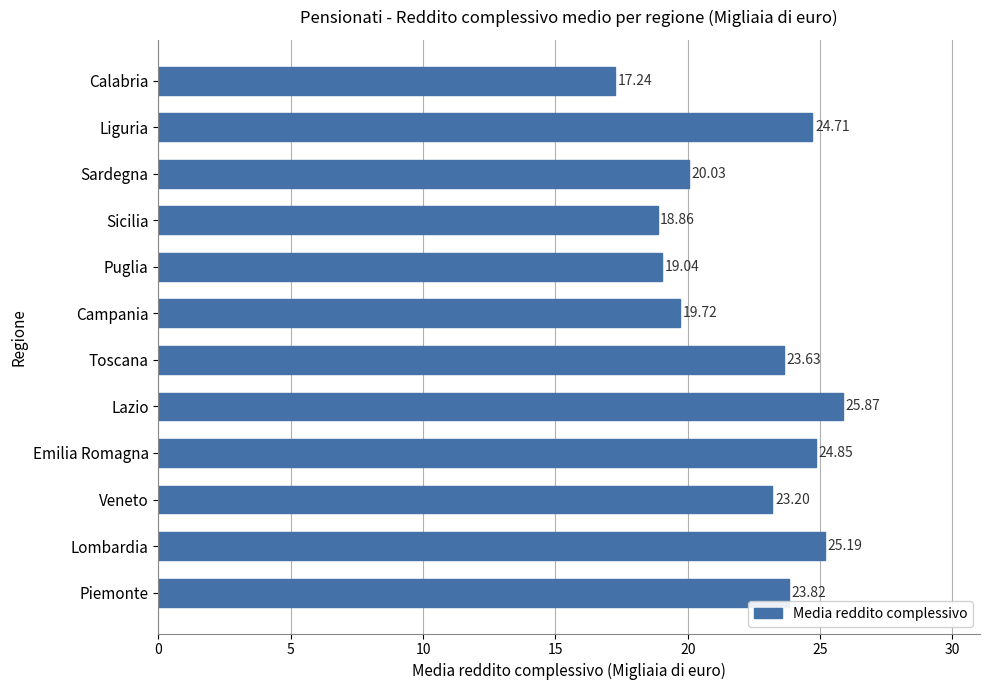

How many bars are there in total?

12